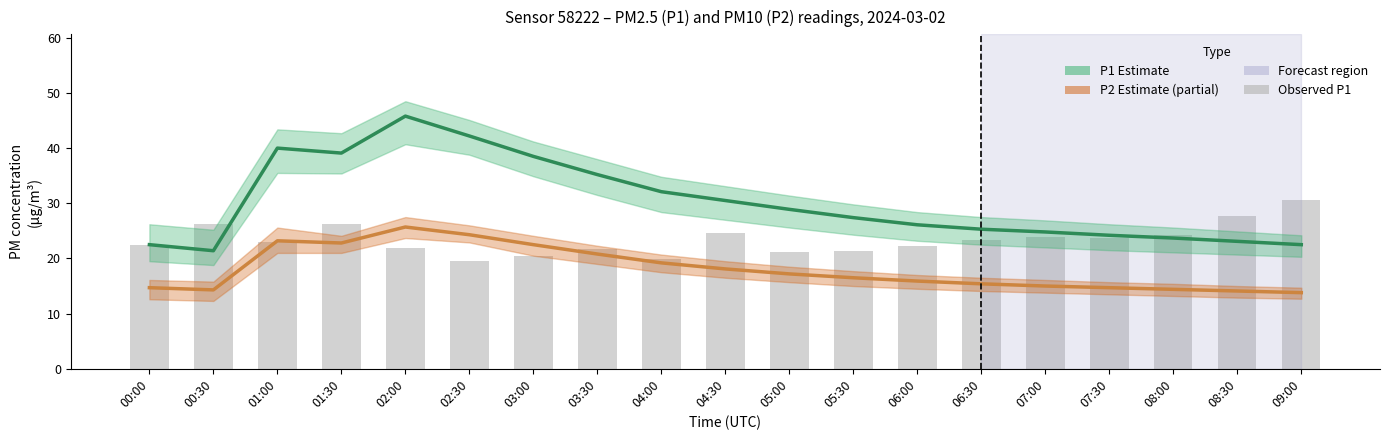

What is the label of the 16th bar from the left?

07:30